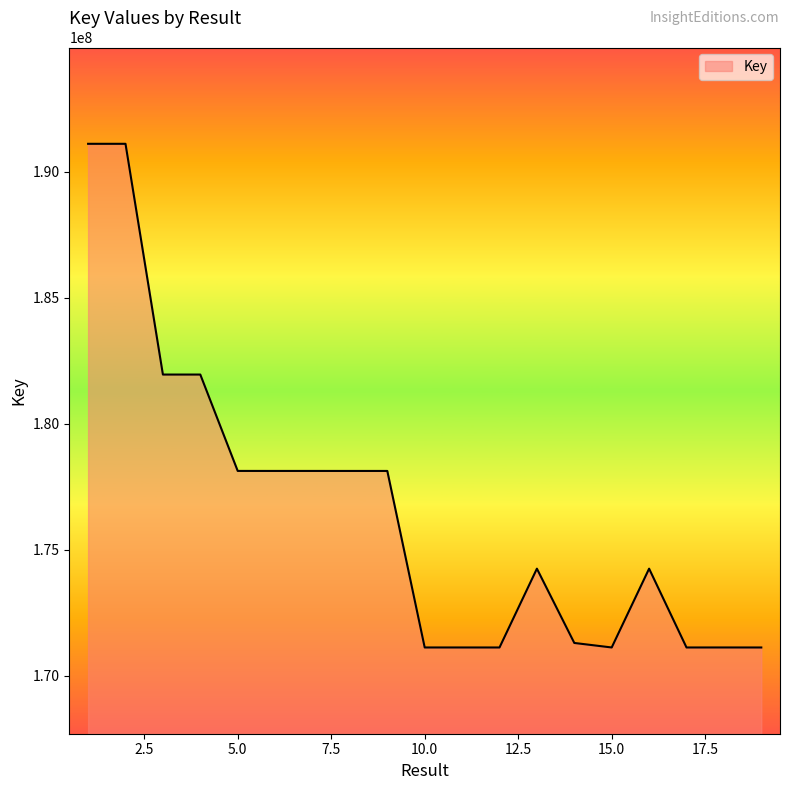

What is the smallest value displayed?

171126516